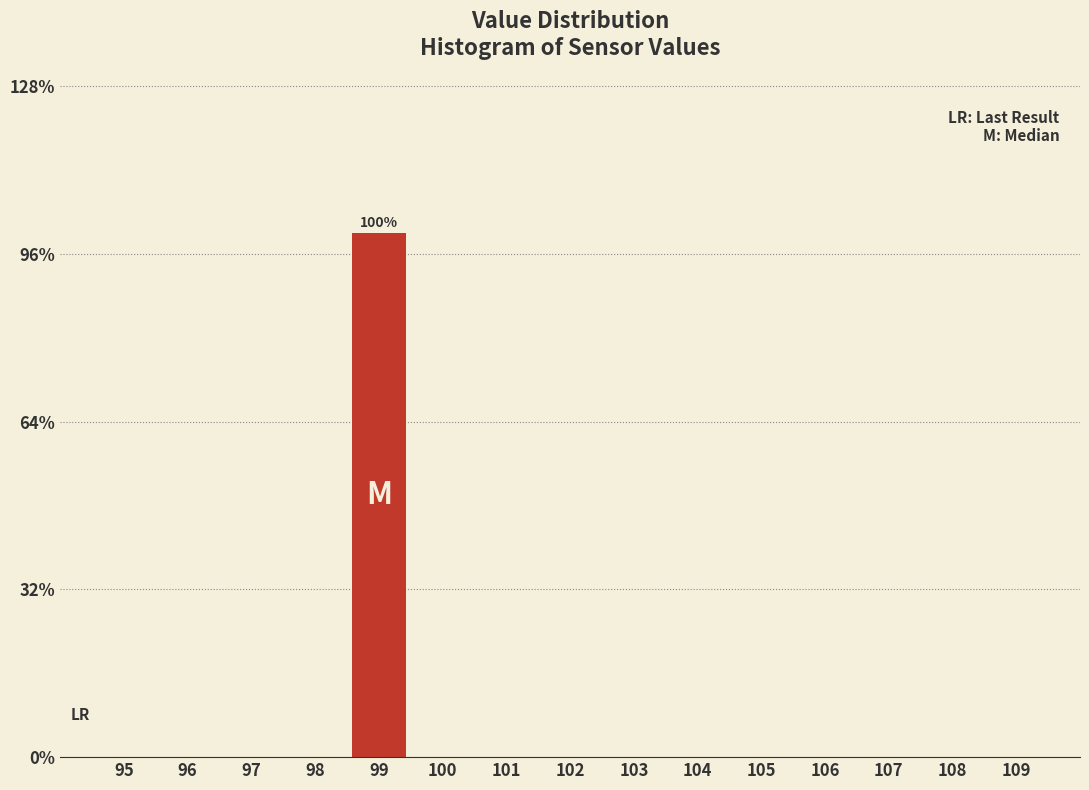

Reading left to right, transcribe all the data shown in this chart.

95=0	96=0	97=0	98=0	99=100	100=0	101=0	102=0	103=0	104=0	105=0	106=0	107=0	108=0	109=0